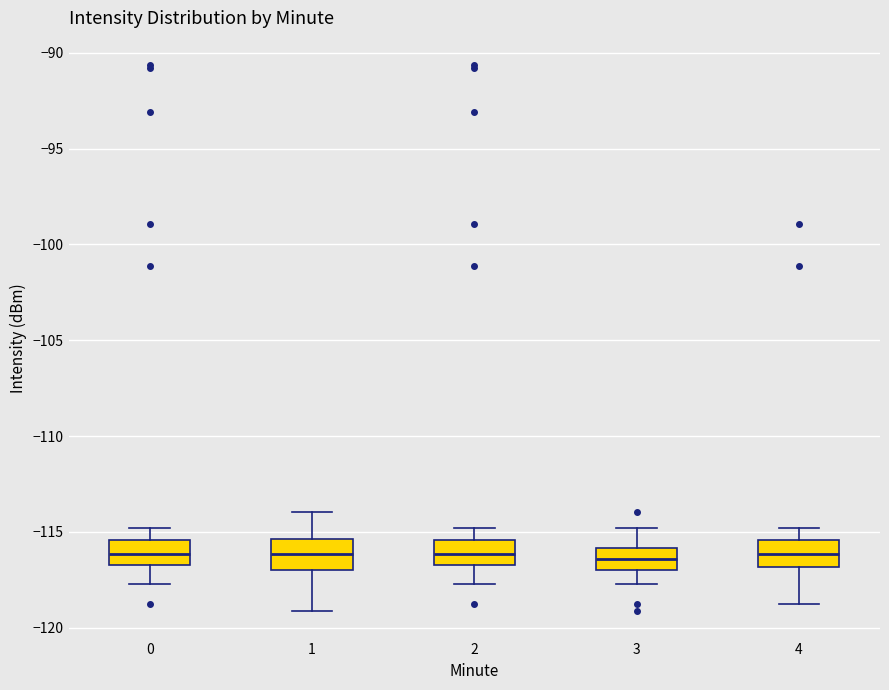

Reading left to right, transcribe this box plot: for each box, give where its median line is, the range the box spans, and where its two whiskers end, as read against the y-axis. The values are not printed on the chart, so give them approximately, as read against the axis.

0: median -116.0, box -116.5 to -115.5, whiskers -117.5 to -115.0
1: median -116.0, box -117.0 to -115.5, whiskers -119.0 to -114.0
2: median -116.0, box -116.5 to -115.5, whiskers -117.5 to -115.0
3: median -116.5, box -117.0 to -116.0, whiskers -117.5 to -115.0
4: median -116.0, box -117.0 to -115.5, whiskers -119.0 to -115.0